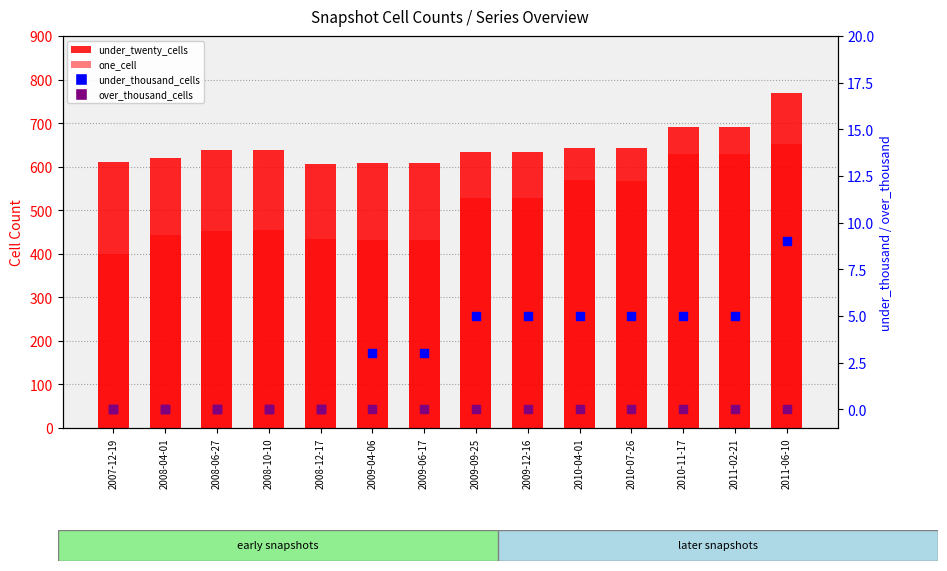

Which series contains the highest Y value?

under_twenty_cells